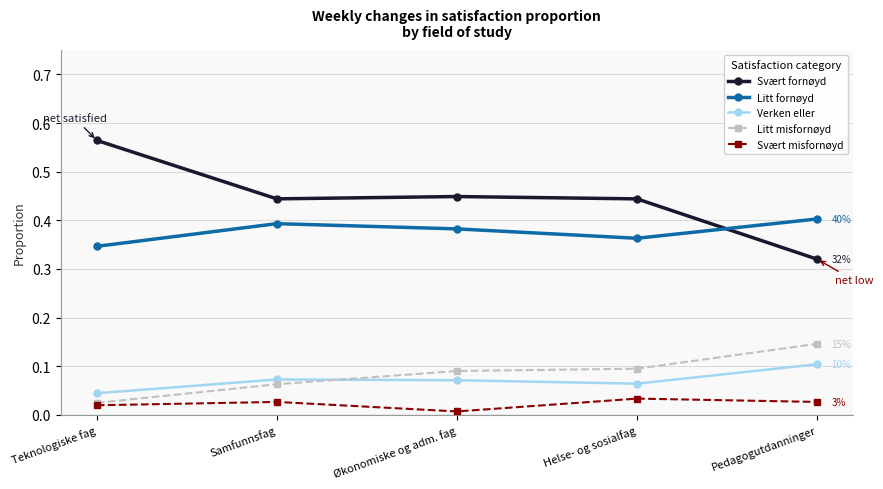

Which category has the highest value across all series?

Teknologiske fag